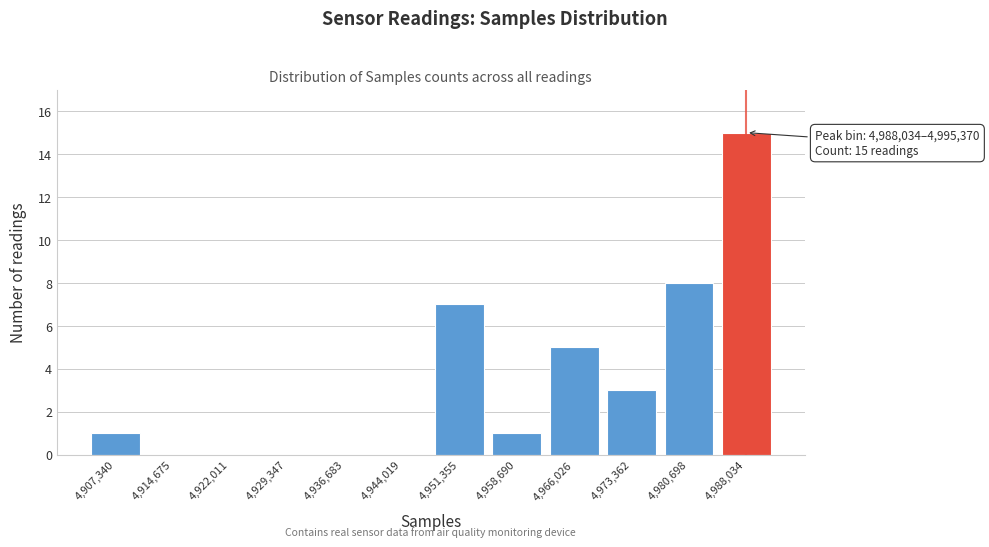

Reading left to right, extract all data points from this chart.

4,907,340=1	4,914,675=0	4,922,011=0	4,929,347=0	4,936,683=0	4,944,019=0	4,951,355=7	4,958,690=1	4,966,026=5	4,973,362=3	4,980,698=8	4,988,034=15